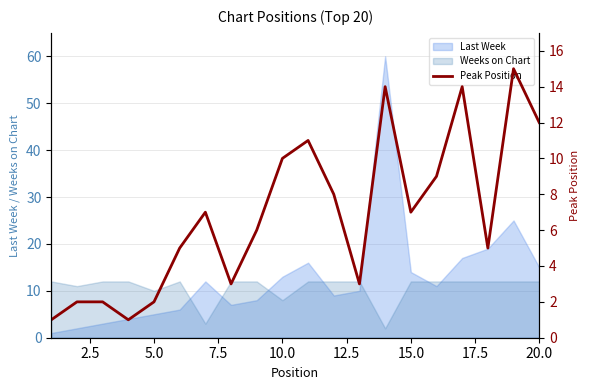

Reading right to left, extract all data points from this chart.

12	15	5	14	9	7	14	3	8	11	10	6	3	7	5	2	1	2	2	1